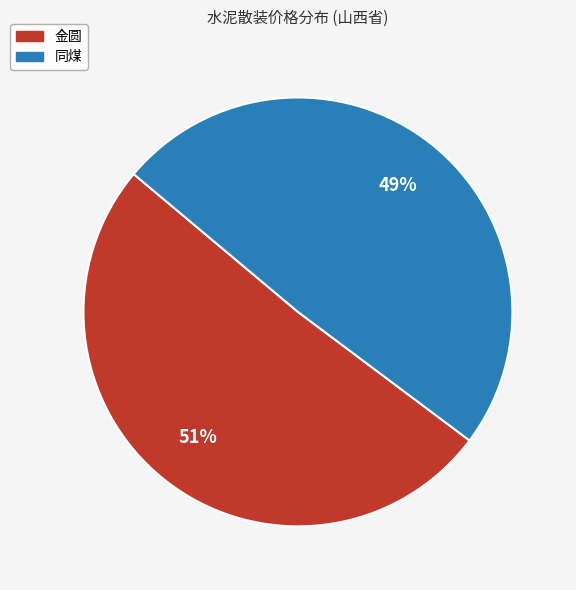

Rank the categories by value from highest to lowest.

金圆, 同煤